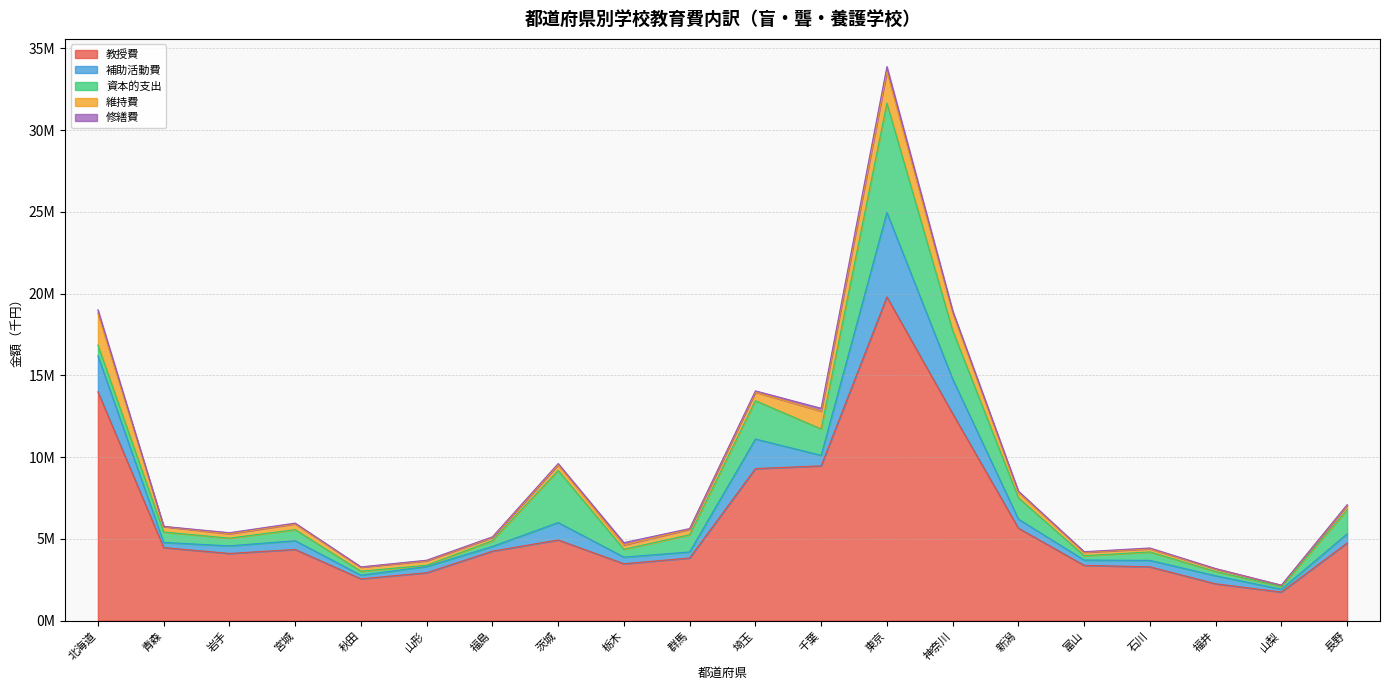

How many values in the 資本的支出 series are below 655678?

10